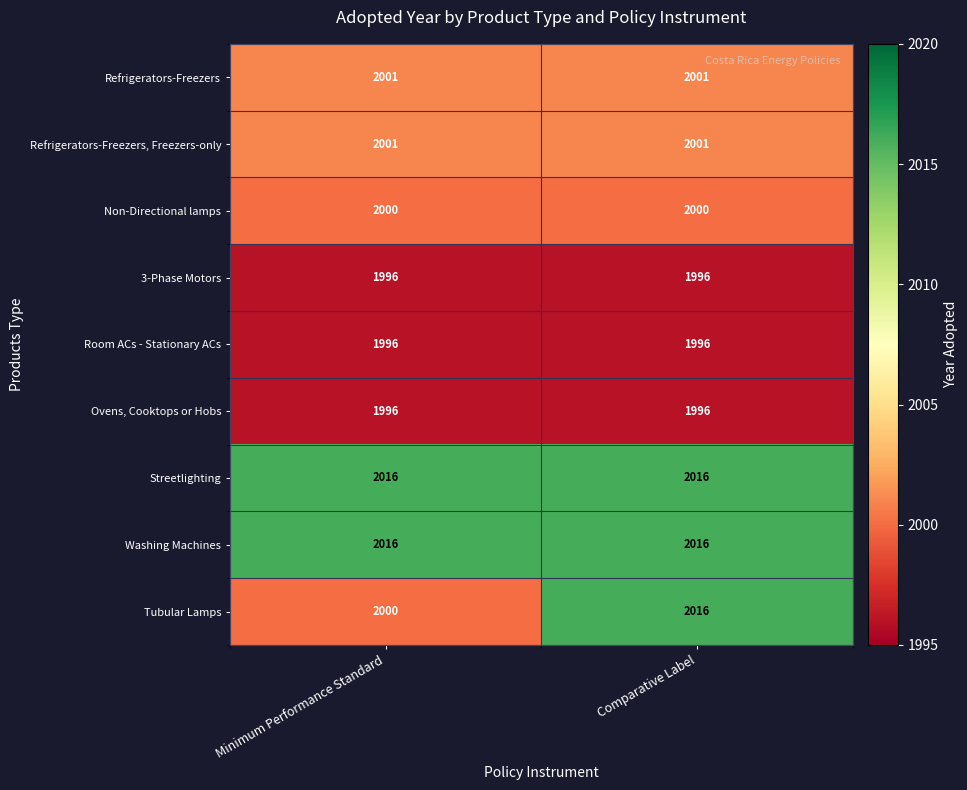

Read the Room ACs - Stationary ACs value at Minimum Performance Standard.

1996